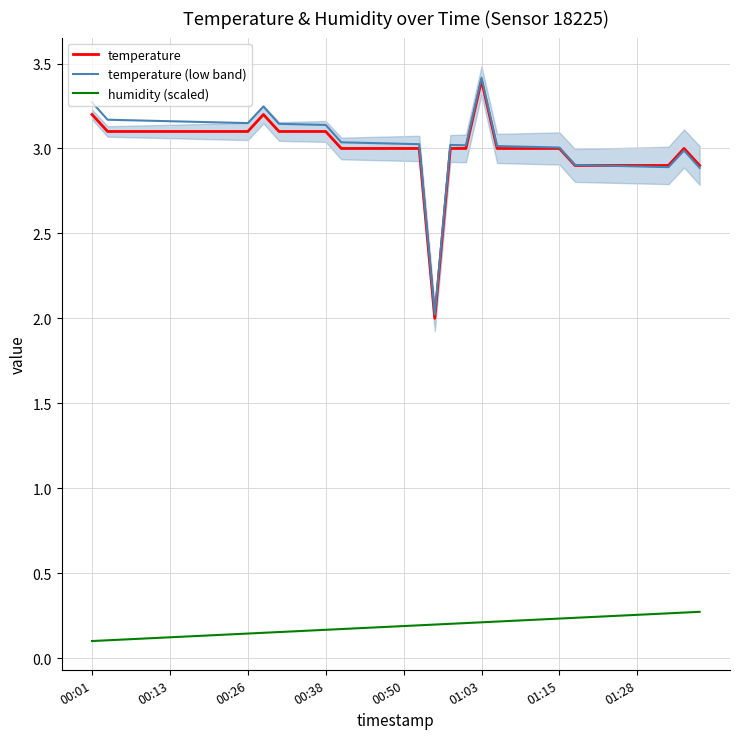

How many data points does each series have?

40